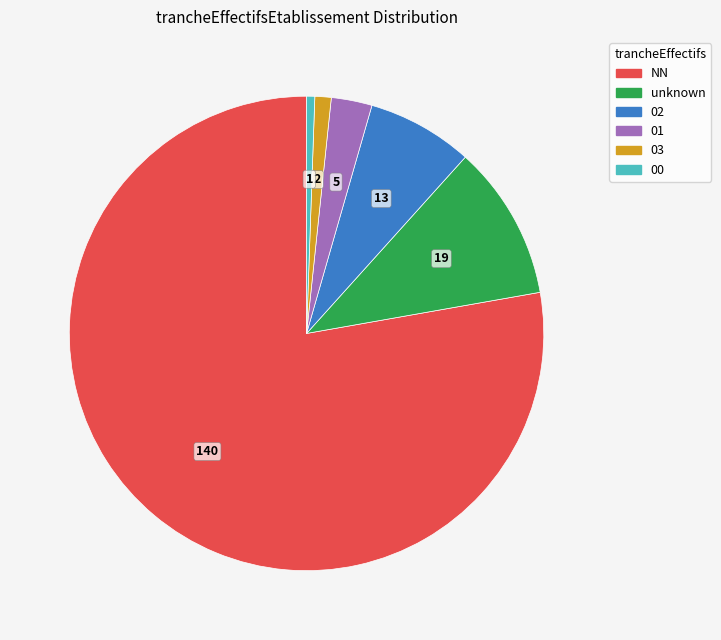

Is there a majority slice in this chart?

Yes